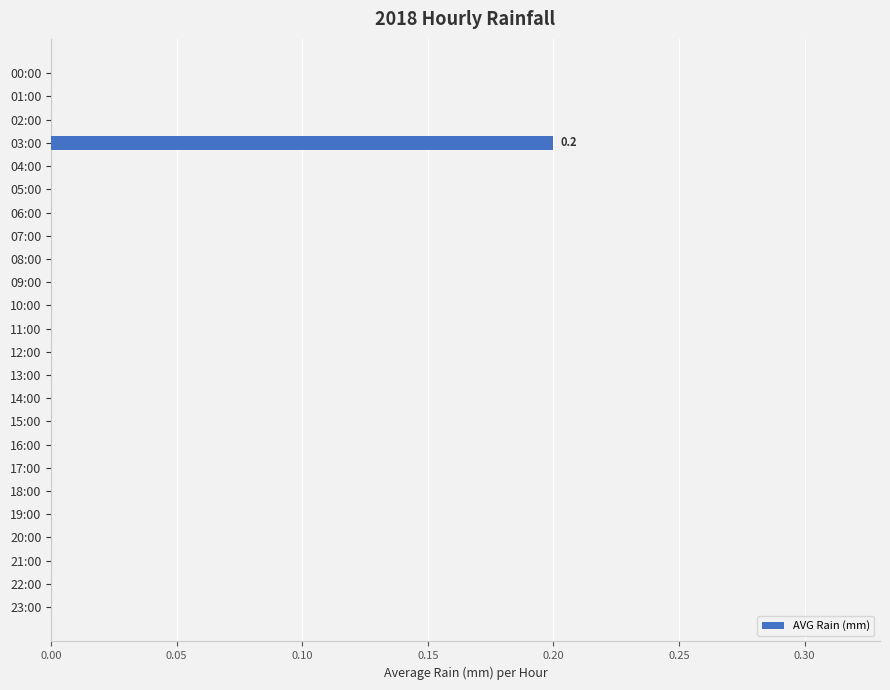

Reading bottom to top, extract all data points from this chart.

23:00=0.0	22:00=0.0	21:00=0.0	20:00=0.0	19:00=0.0	18:00=0.0	17:00=0.0	16:00=0.0	15:00=0.0	14:00=0.0	13:00=0.0	12:00=0.0	11:00=0.0	10:00=0.0	09:00=0.0	08:00=0.0	07:00=0.0	06:00=0.0	05:00=0.0	04:00=0.0	03:00=0.2	02:00=0.0	01:00=0.0	00:00=0.0